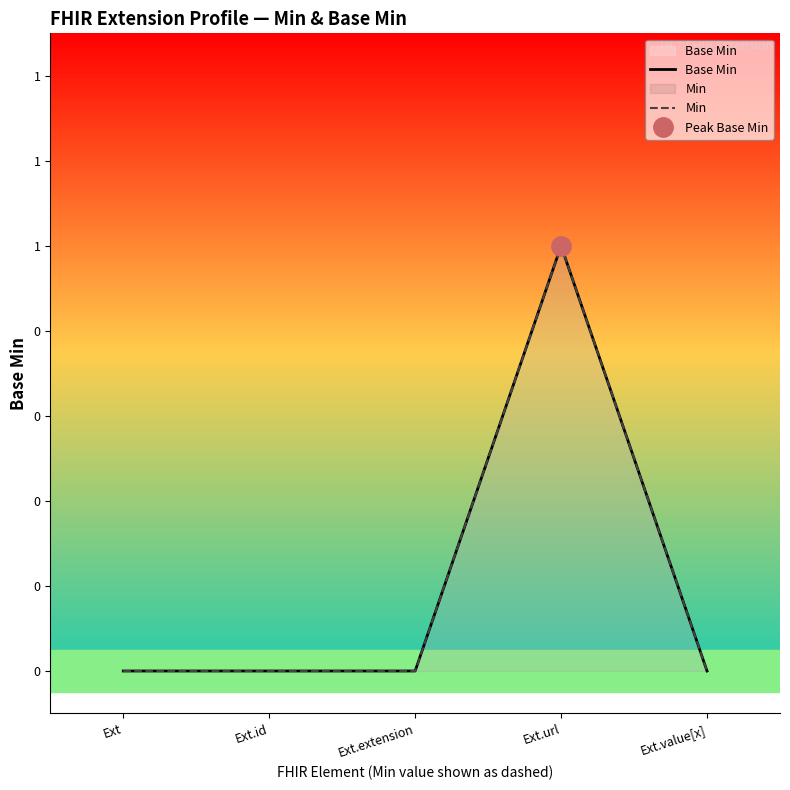

Where is Min nearest to the value 0?

Ext